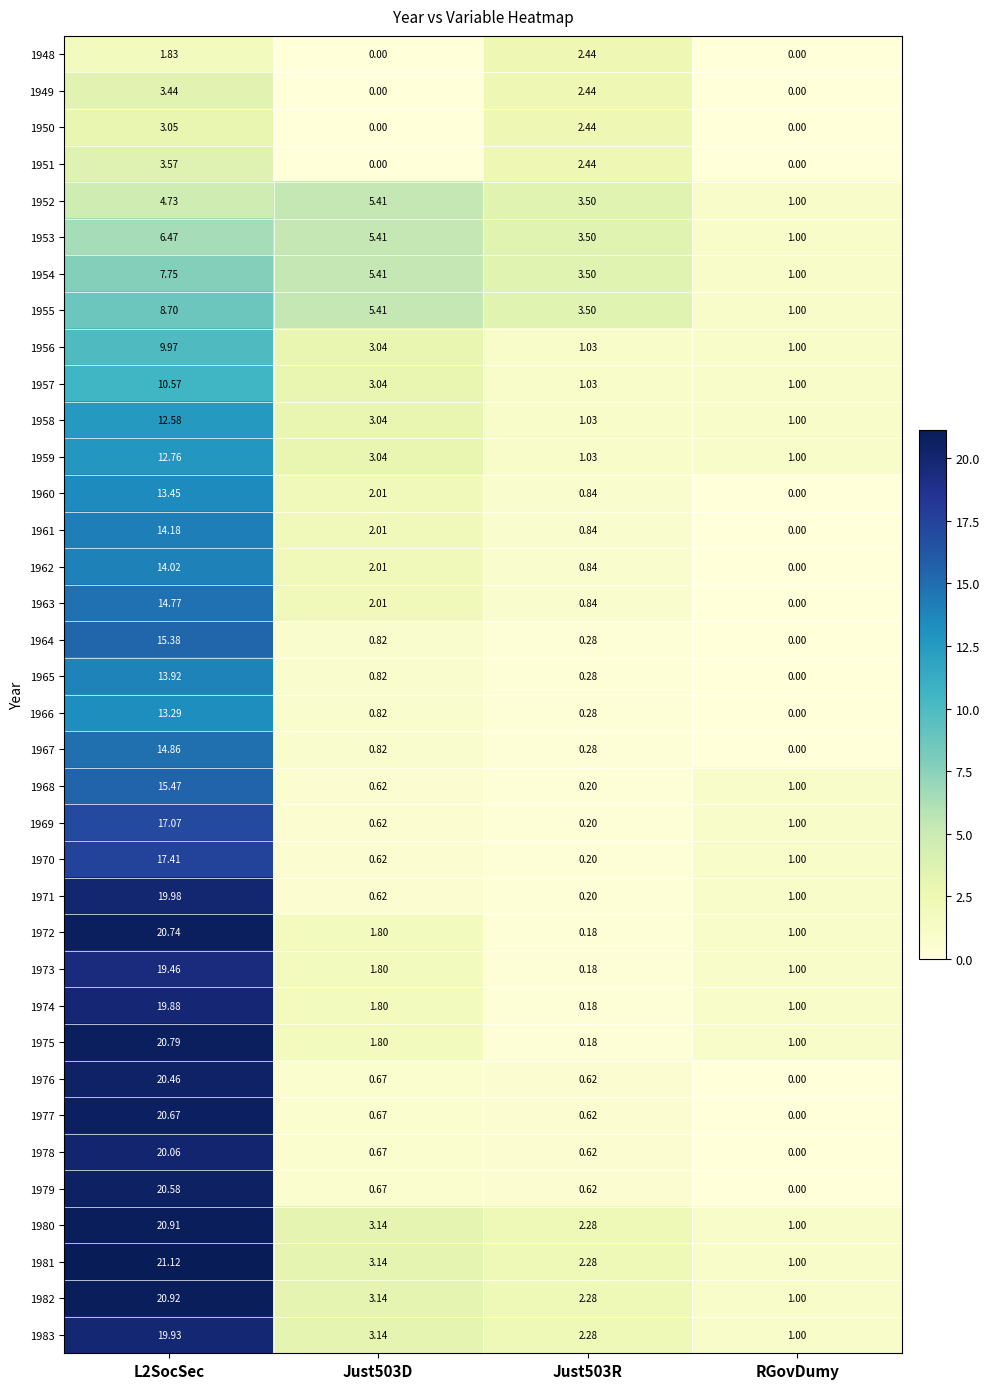

Is the value of 1961 at L2SocSec greater than the value of 1966 at RGovDumy?

Yes